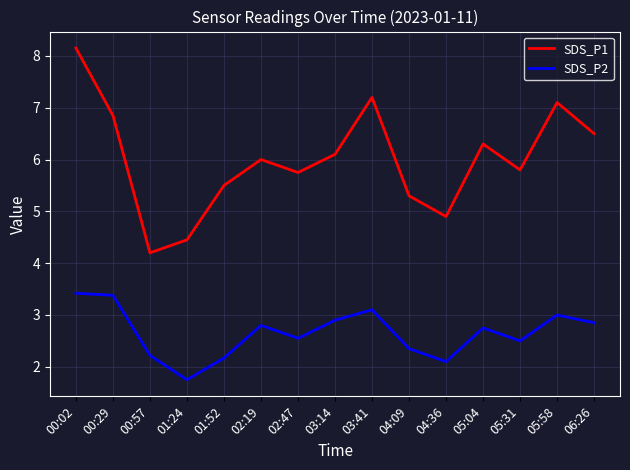

What position from the right is 05:04?

4